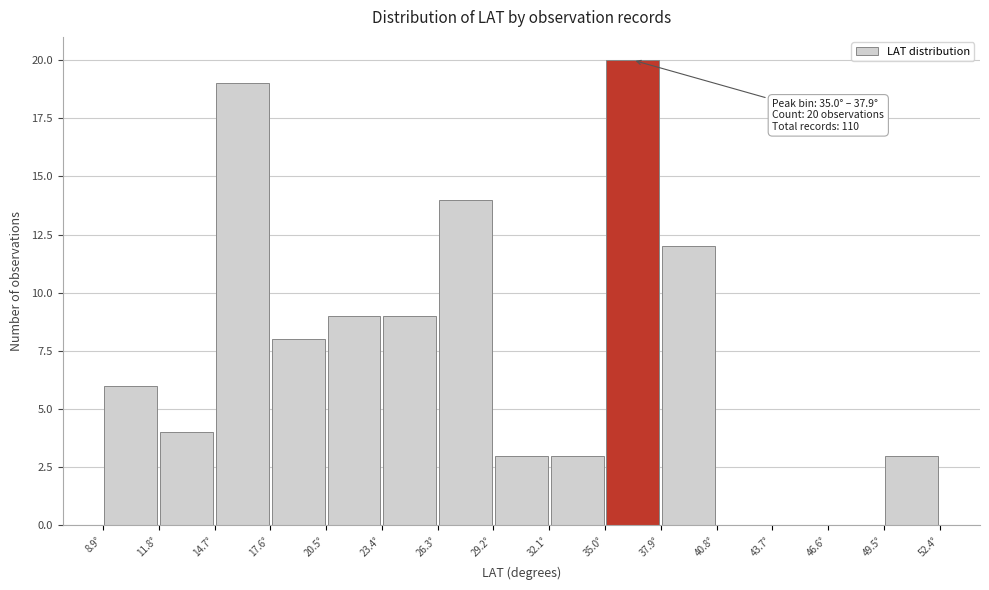

Which range on the x-axis has the tallest bar?

35.0 to 37.9